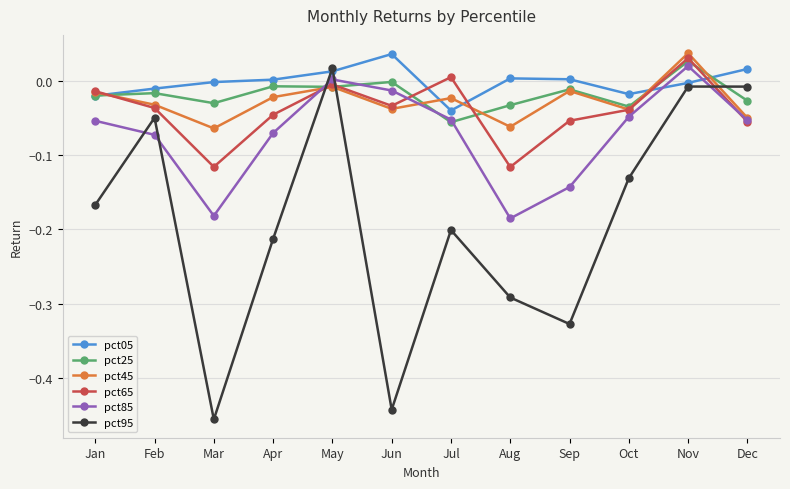

Does the chart have visible grid lines?

Yes